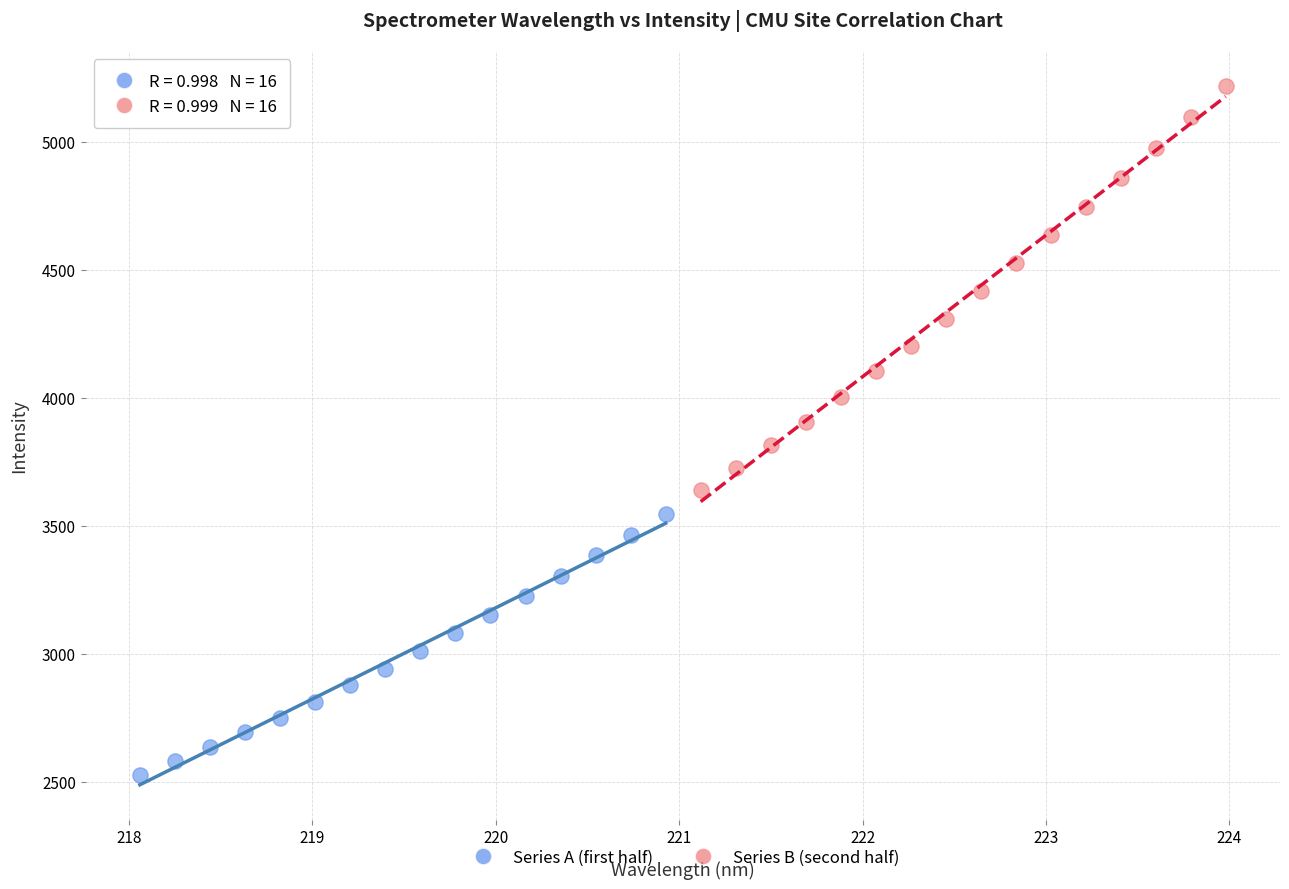

Which series has the largest Y range (max minus min)?

Series B (second half)